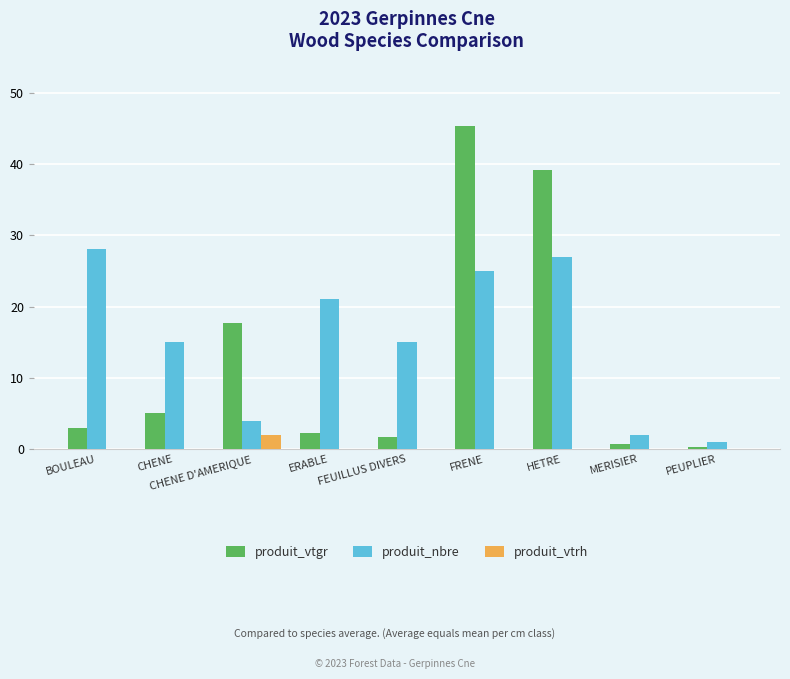

Which series has the largest total across all categories?

produit_nbre